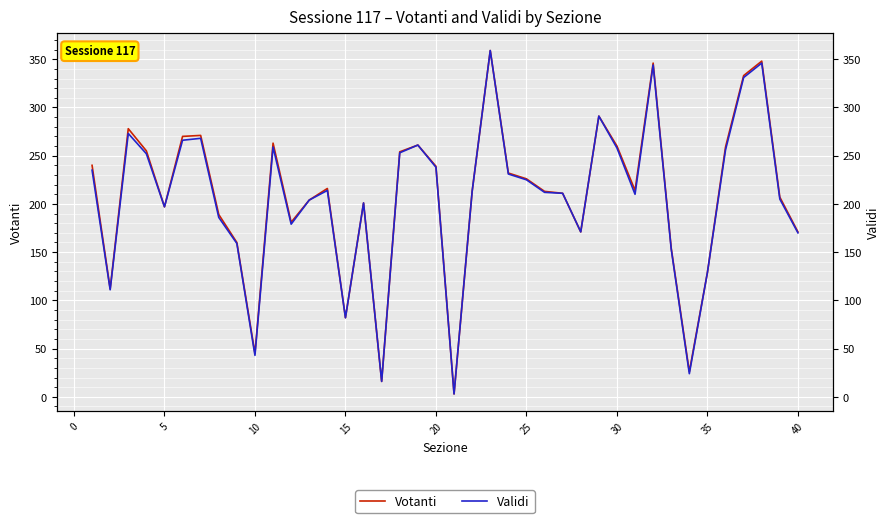

Rank the series at 35 from lowest to highest value.

Votanti, Validi